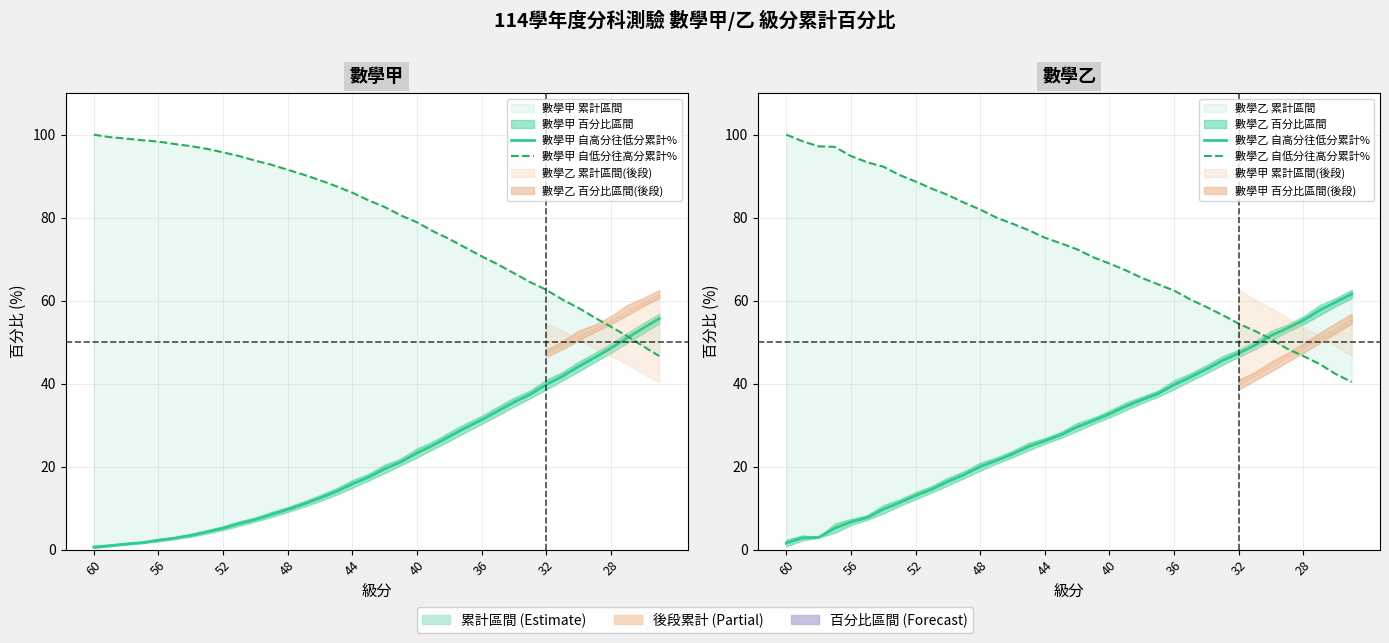

At which category is the sum across all series the highest?

33